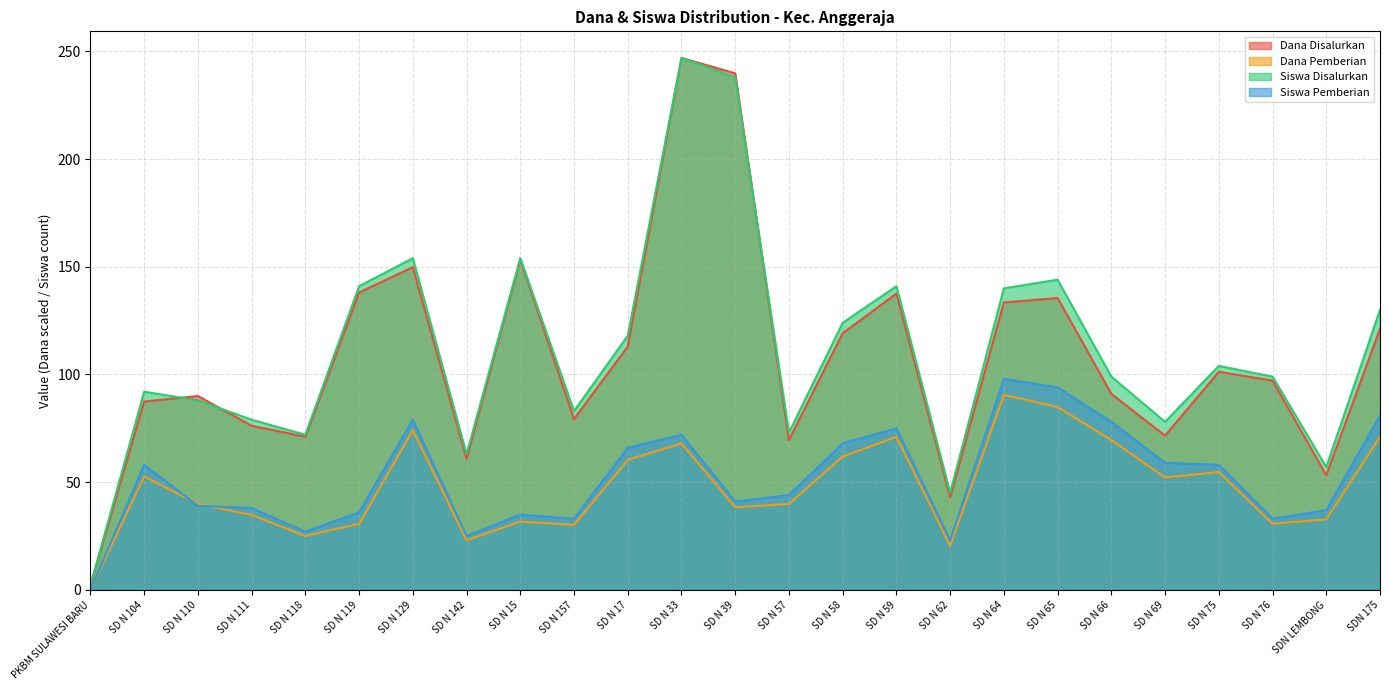

True or false: Siswa Pemberian and Dana Disalurkan intersect in this chart.

False